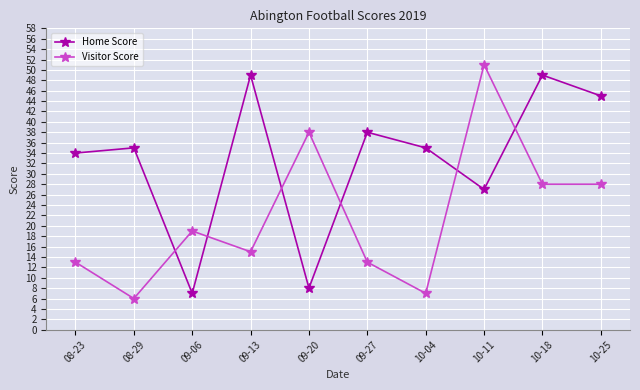

What are all the series names shown in the legend?

Home Score, Visitor Score